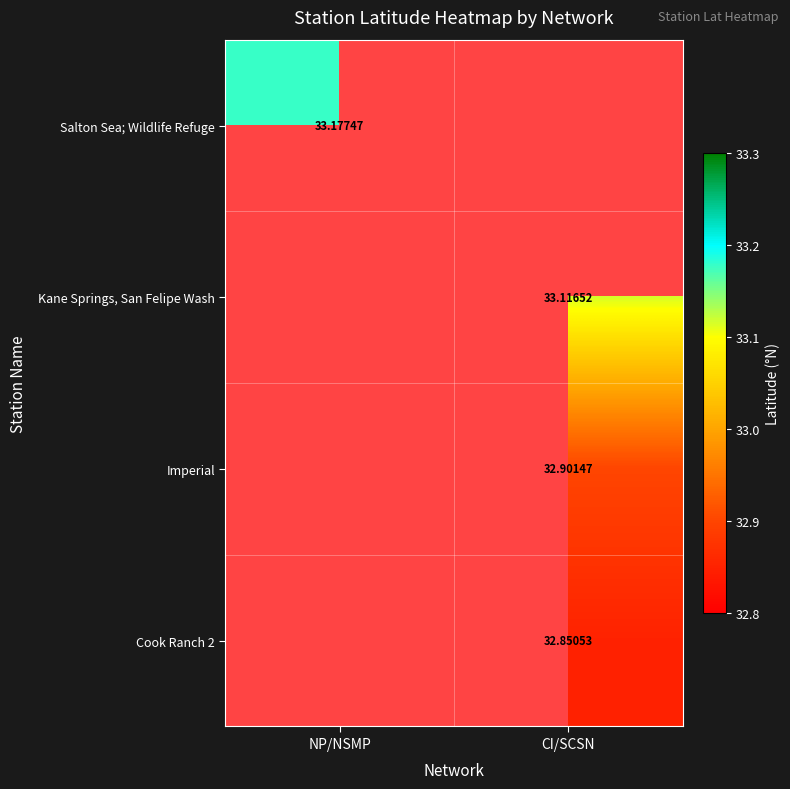

List the series in order of their overall mean, highest first.

Salton Sea; Wildlife Refuge, Kane Springs, San Felipe Wash, Imperial, Cook Ranch 2